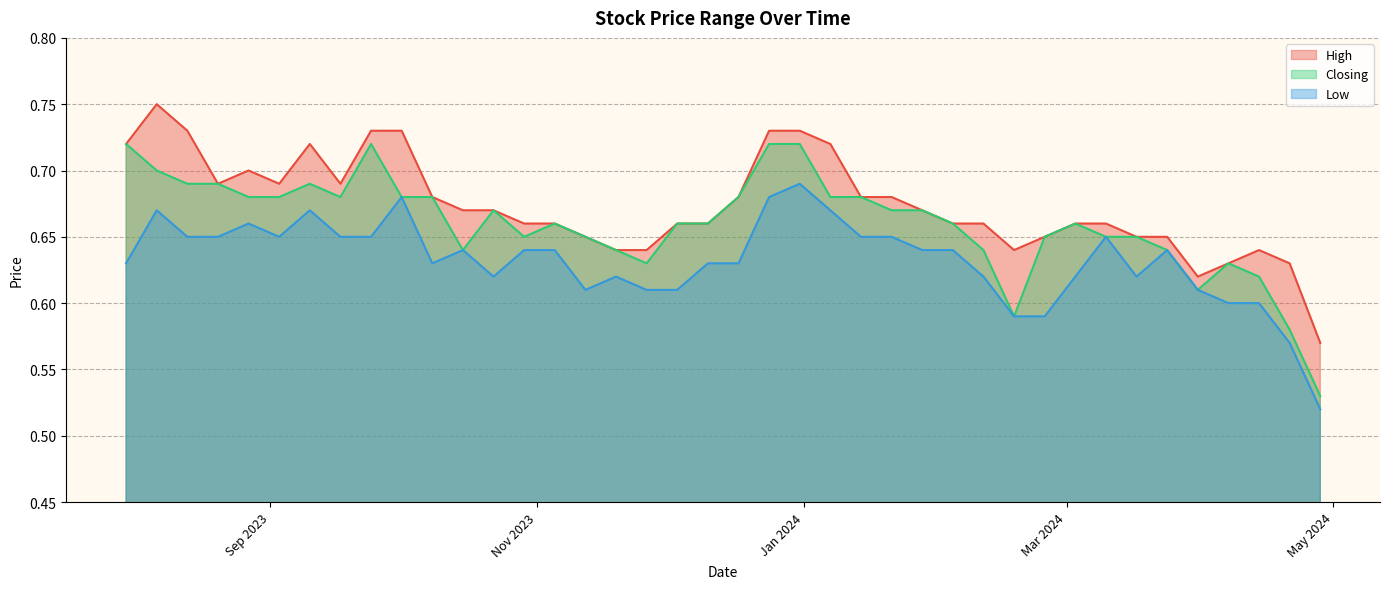

At how many categories does at least one series exceed 0?

40